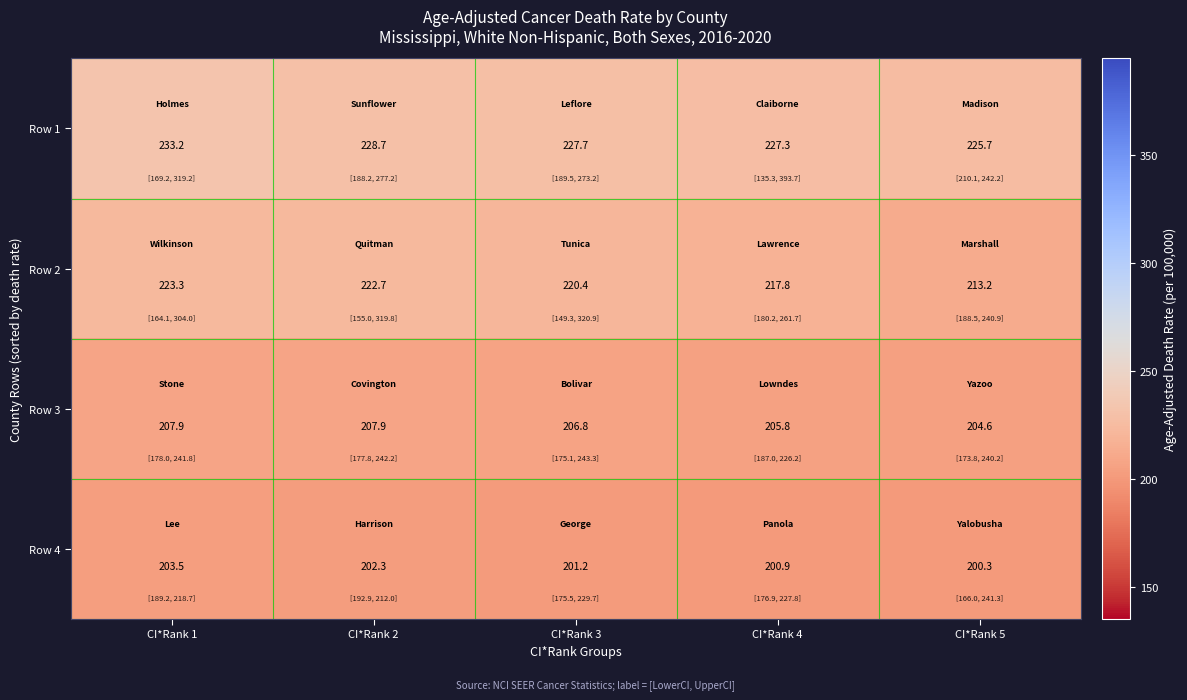

What is the approximate value of Row 1 at CI*Rank 3?

227.7